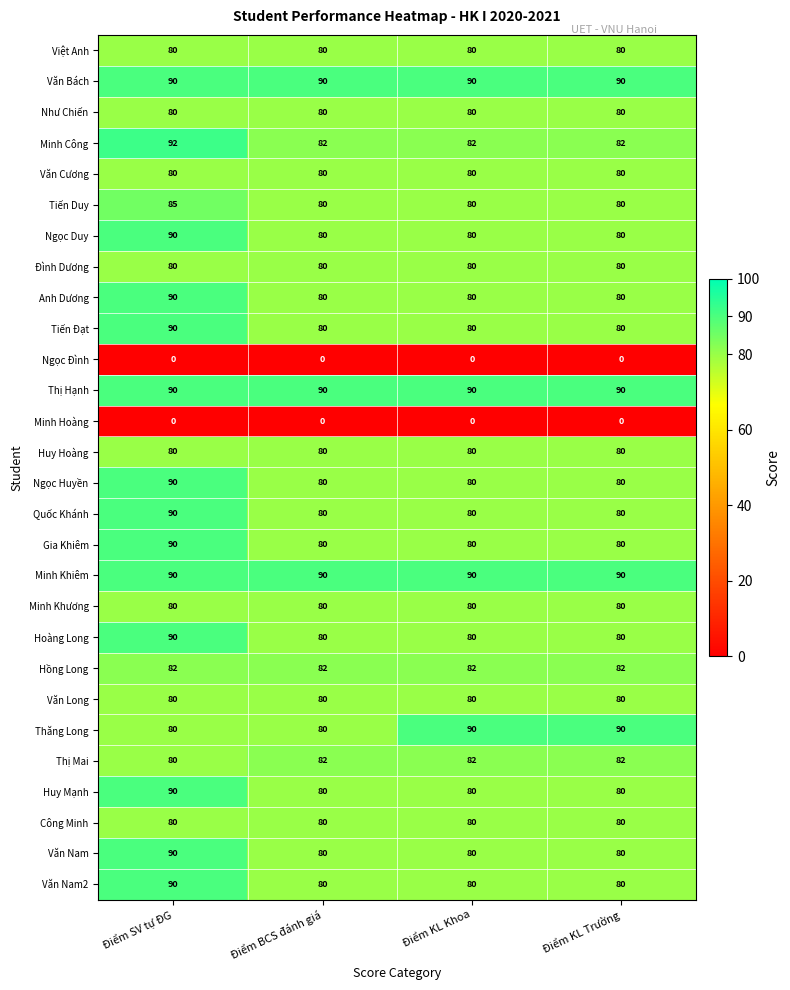

At which category is the sum across all series the highest?

Điểm SV tự ĐG